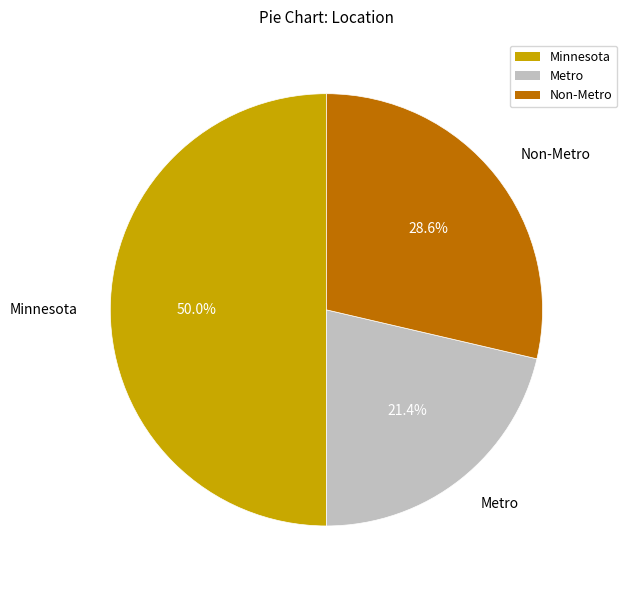

To the nearest percent, what is the difference between the largest and smallest slice percentages?

29%